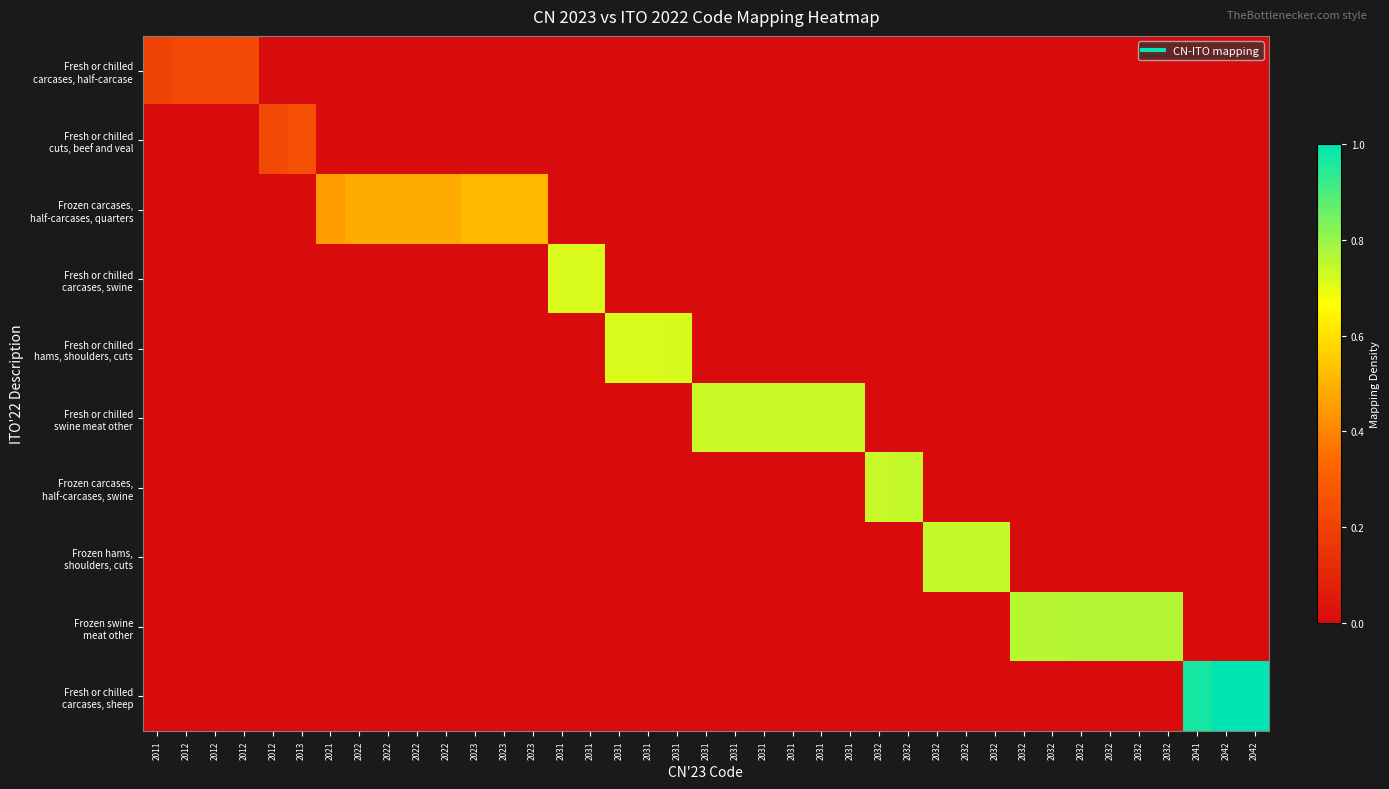

At which category is the sum across all series the highest?

2042